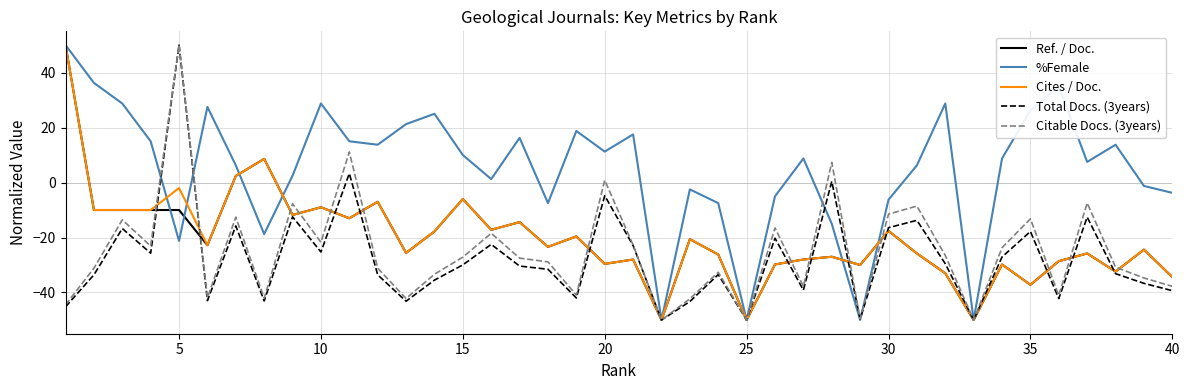

What is the difference between the maximum and minimum values in the Total Docs. (3years) series?

100.0